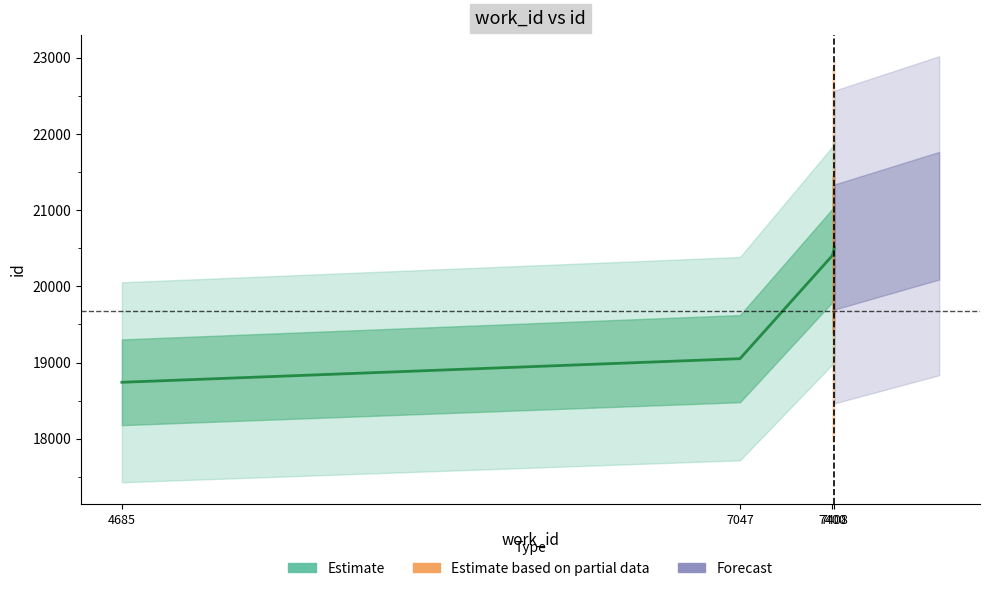

What is the difference between the second highest and minimum values?

1663